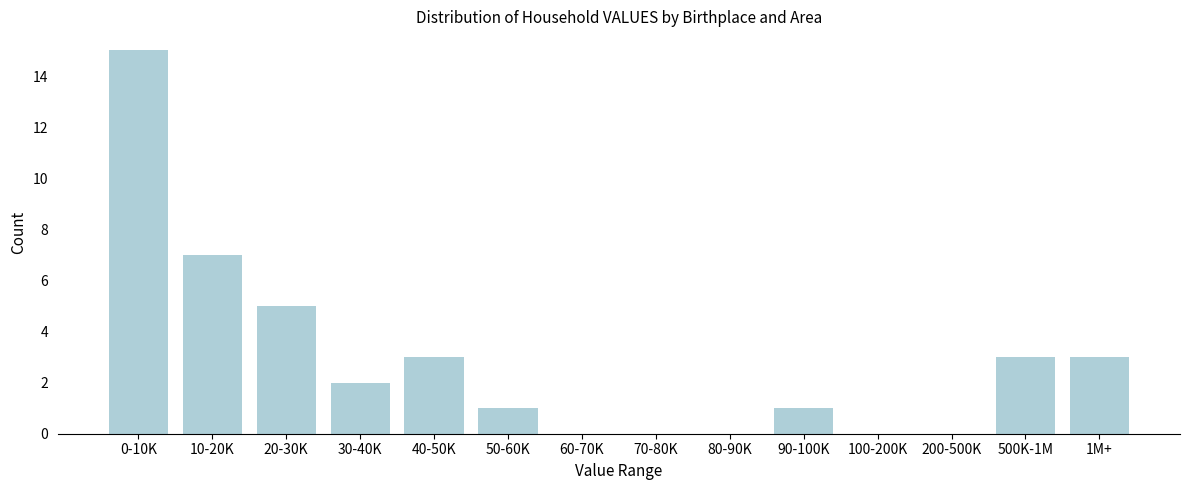

Reading right to left, list all the values displayed in this chart.

1M+=3	500K-1M=3	200-500K=0	100-200K=0	90-100K=1	80-90K=0	70-80K=0	60-70K=0	50-60K=1	40-50K=3	30-40K=2	20-30K=5	10-20K=7	0-10K=15